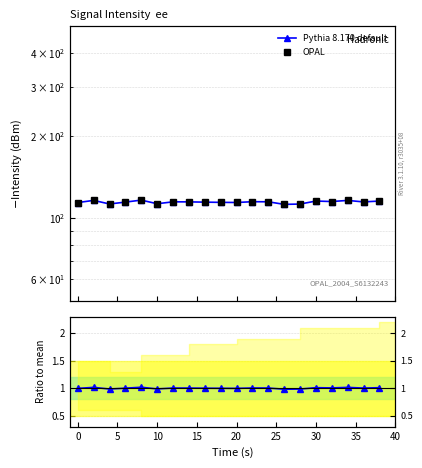

Is it true that OPAL equals 112.9 at 5?

True